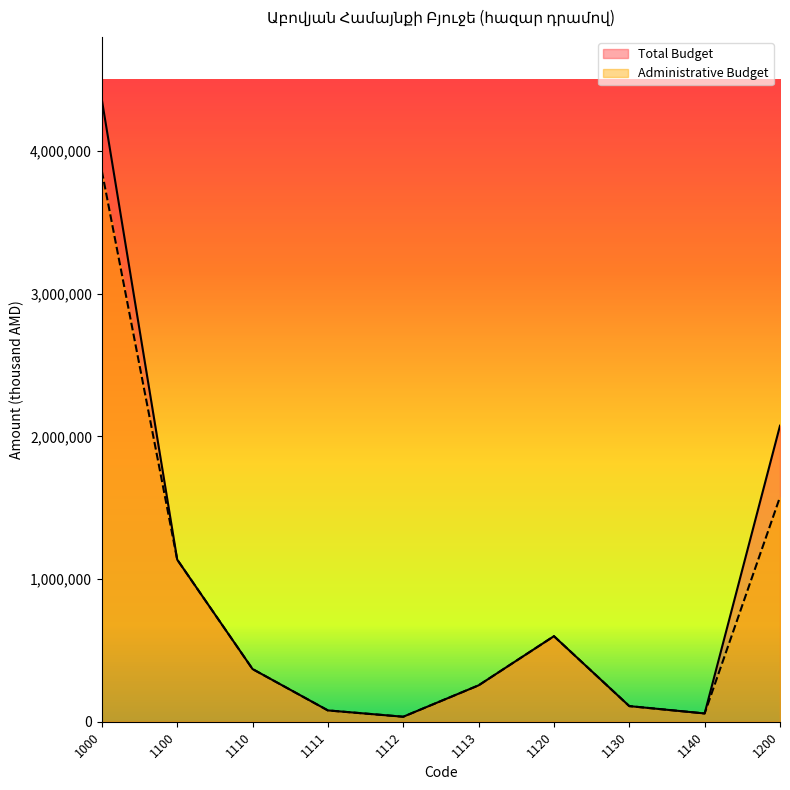

At which category does Total Budget reach its first local peak?

1120